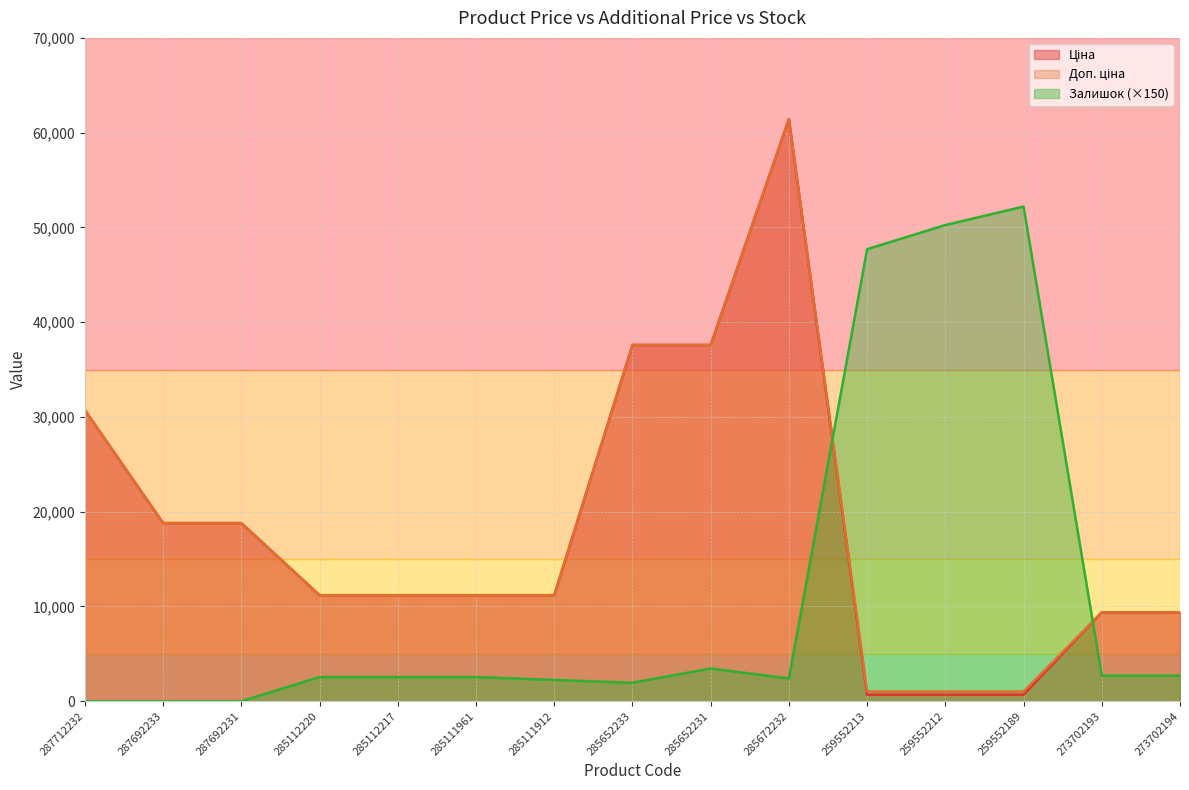

At which label is Ціна closest to 31063?

287712232